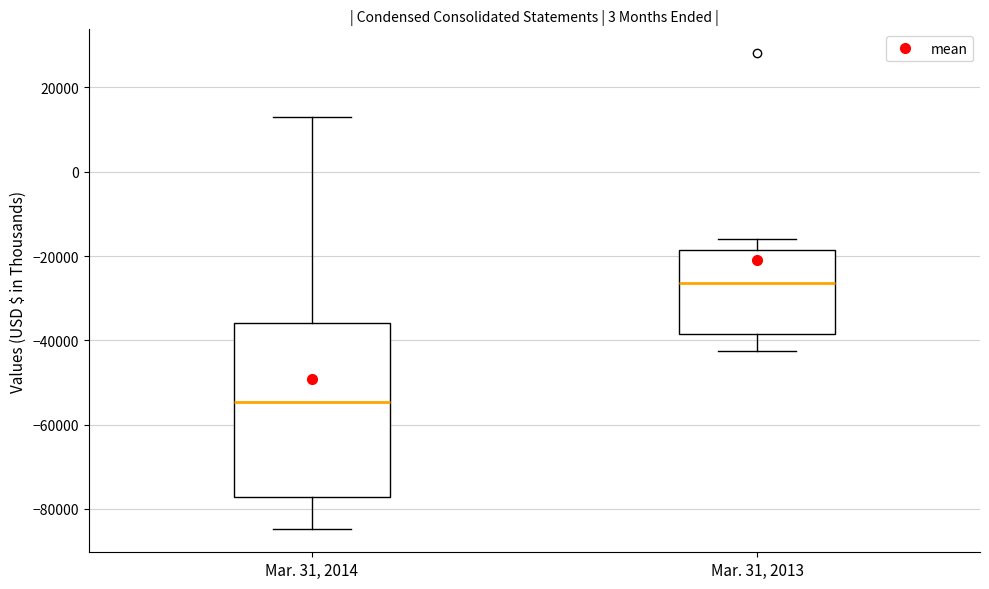

Reading left to right, transcribe this box plot: for each box, give where its median line is, the range the box spans, and where its two whiskers end, as read against the y-axis. The values are not printed on the chart, so give them approximately, as read against the axis.

Mar. 31, 2014: median -54000, box -78000 to -36000, whiskers -84000 to 12000
Mar. 31, 2013: median -26000, box -38000 to -18000, whiskers -42000 to -16000